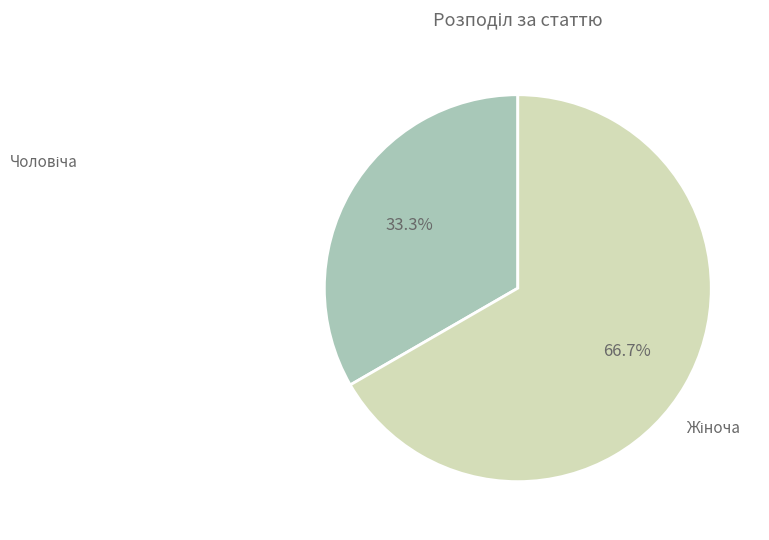

Does any single category account for the majority?

Yes